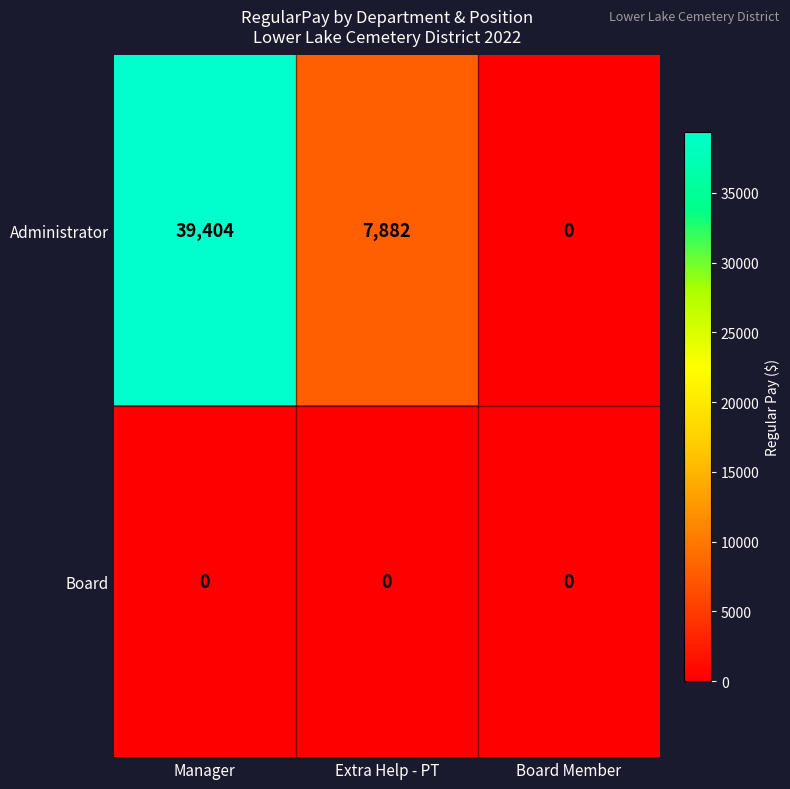

Rank the series by their average value, from lowest to highest.

Board, Administrator